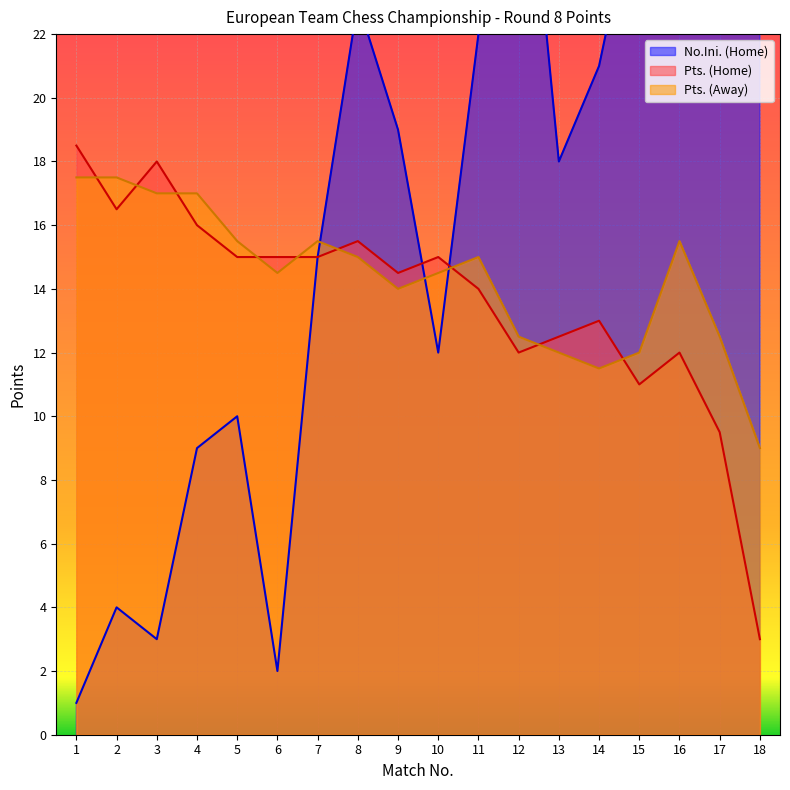

What is the sum of all Pts. (Home) values?

246.0